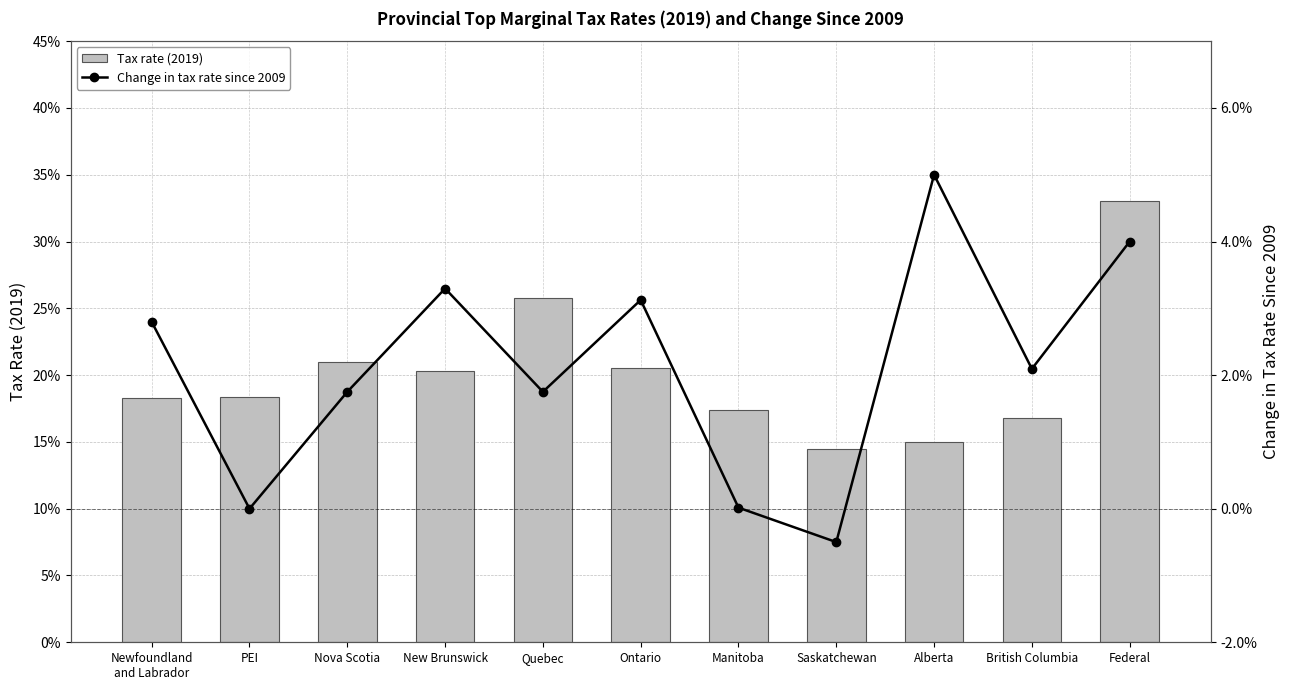

True or false: Tax rate (2019) has a value of 0.2 at Saskatchewan.

False